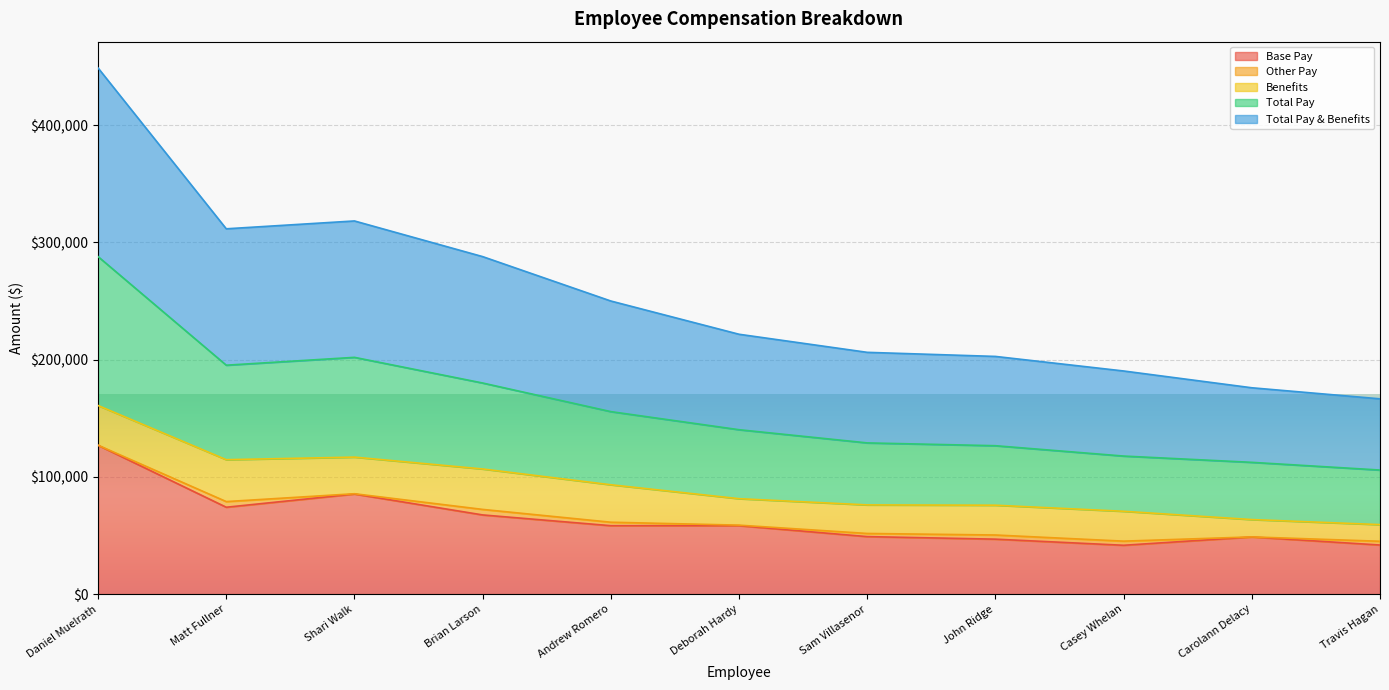

True or false: Base Pay and Total Pay & Benefits intersect in this chart.

False